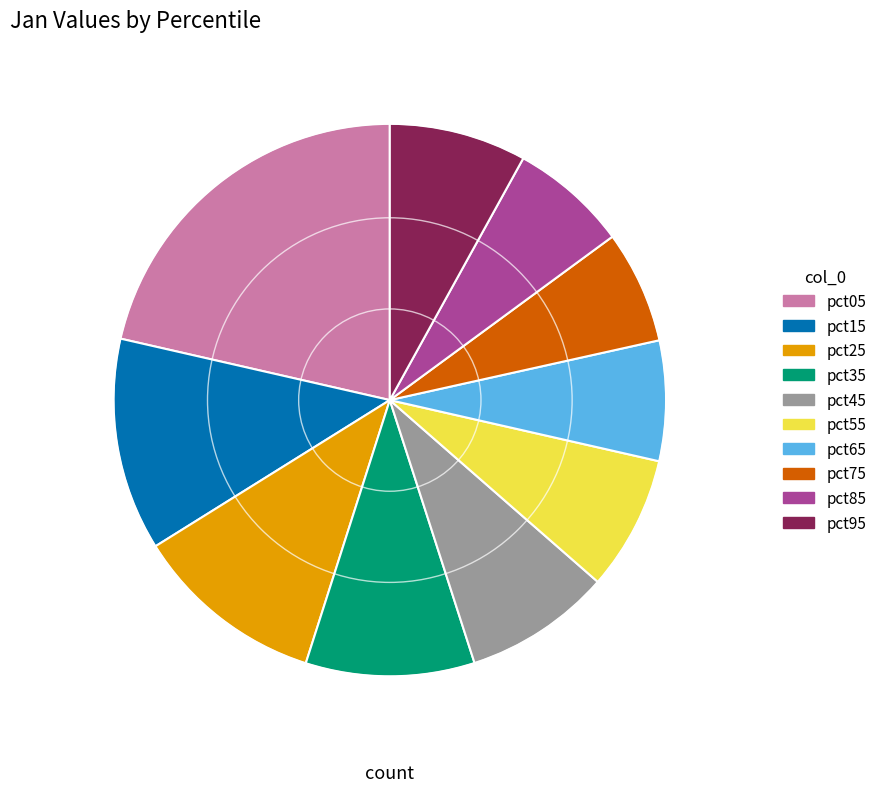

Between pct25 and pct65, which is larger?

pct25